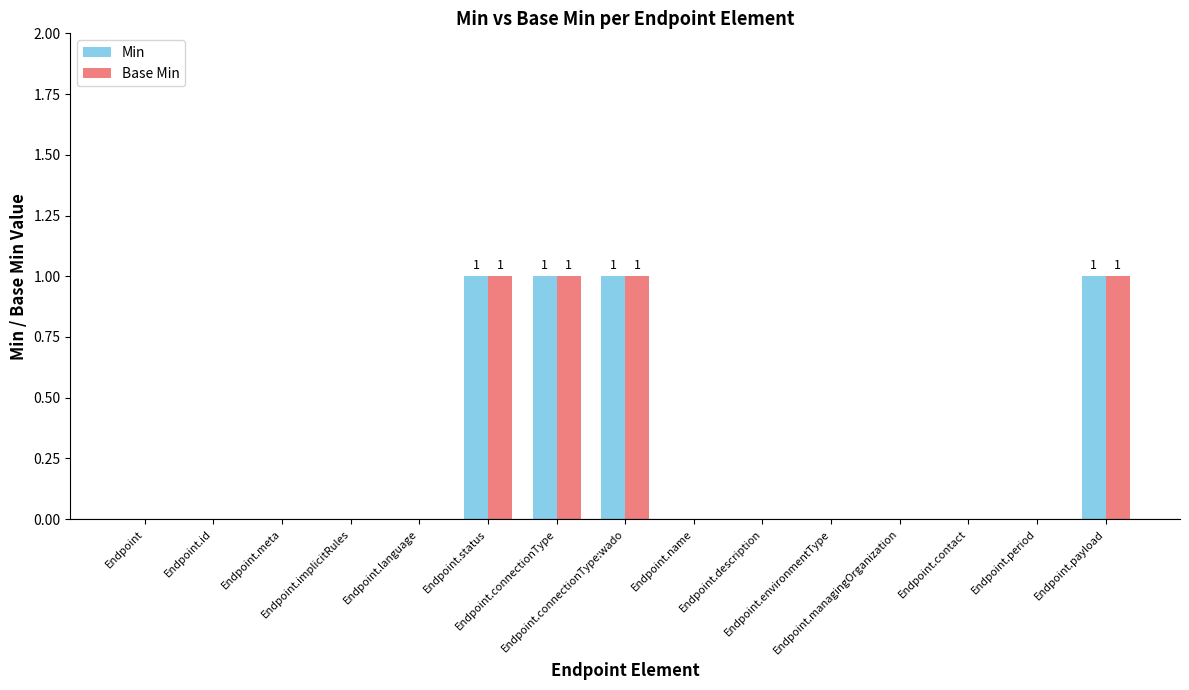

The Base Min series shows 1 at Endpoint.payload. True or false?

True